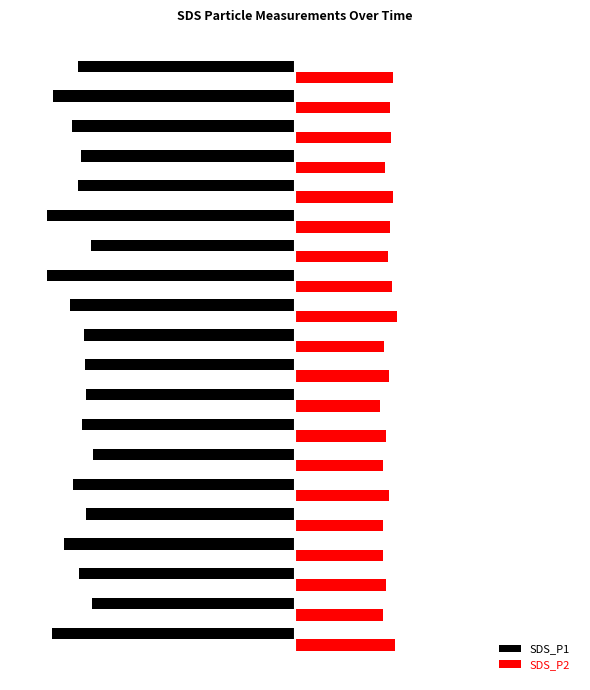

What are all the series names shown in the legend?

SDS_P1, SDS_P2